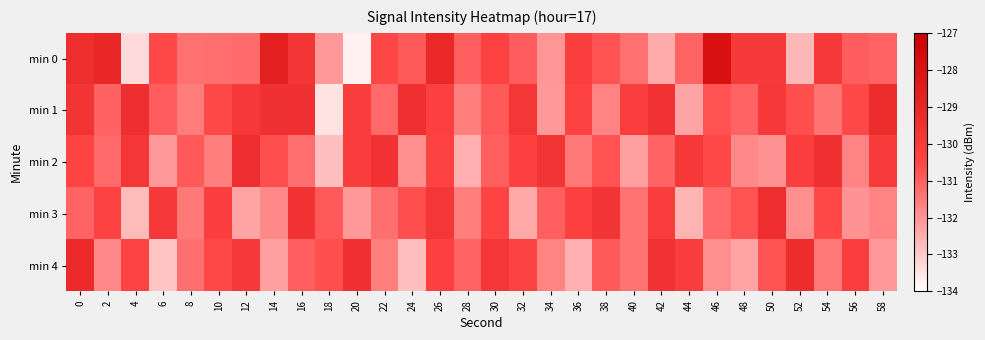

At how many categories does at least one series exceed -128?

1